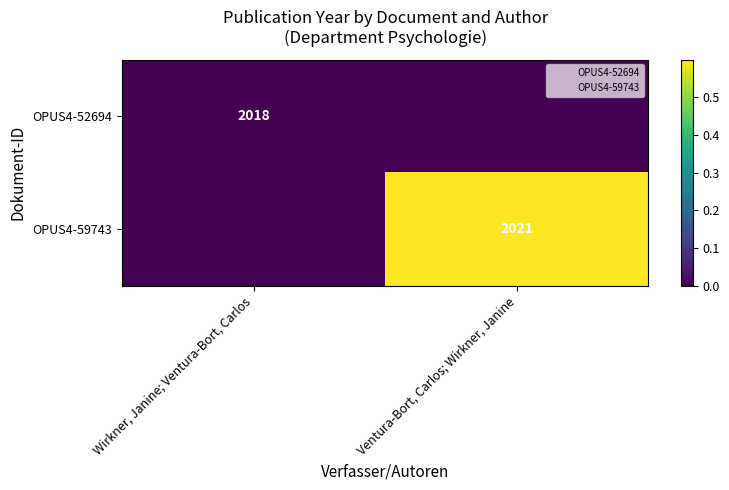

The value of OPUS4-59743 at Ventura-Bort, Carlos; Wirkner, Janine is 973. True or false?

False